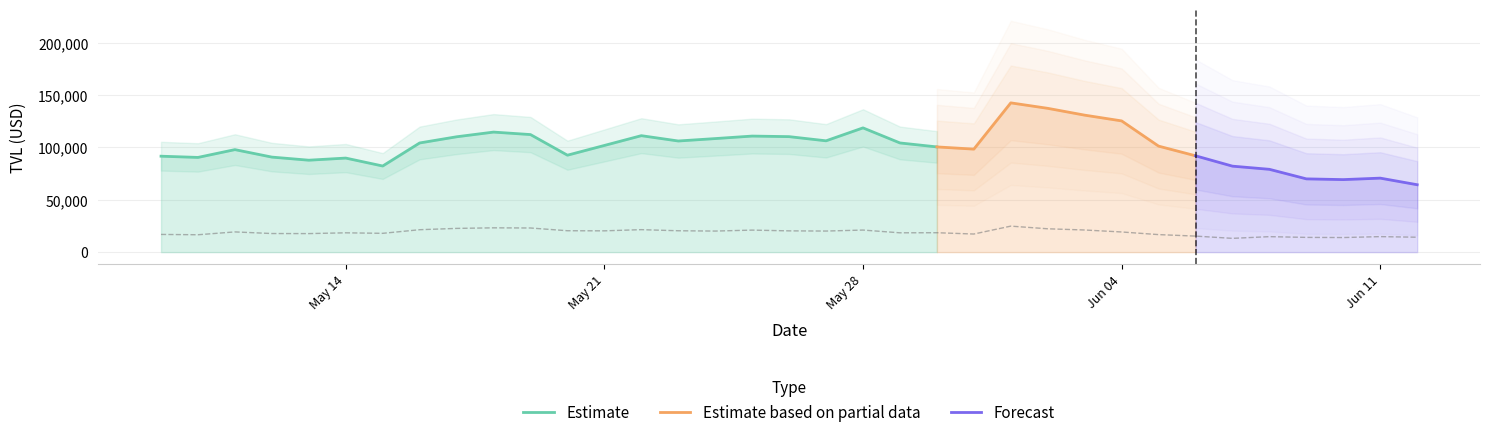

What is the spread (max minus min) of values at 7?

82847.2